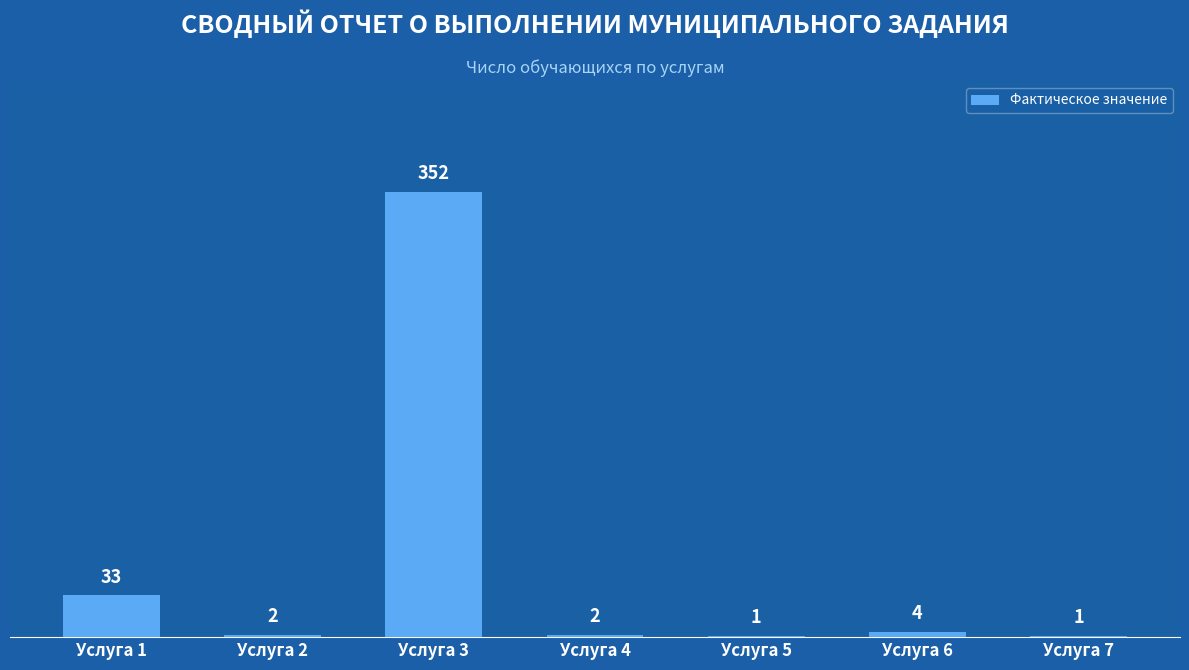

Reading left to right, list all the values displayed in this chart.

Услуга 1=33	Услуга 2=2	Услуга 3=352	Услуга 4=2	Услуга 5=1	Услуга 6=4	Услуга 7=1